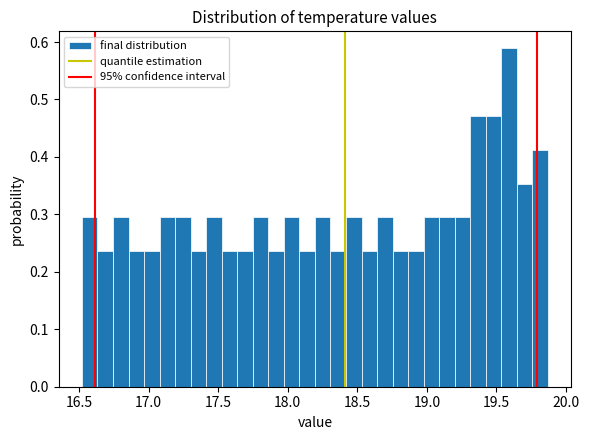

Around what value on the x-axis is the tallest bar? Give the approximate position of its centre, as read against the axis.

19.60